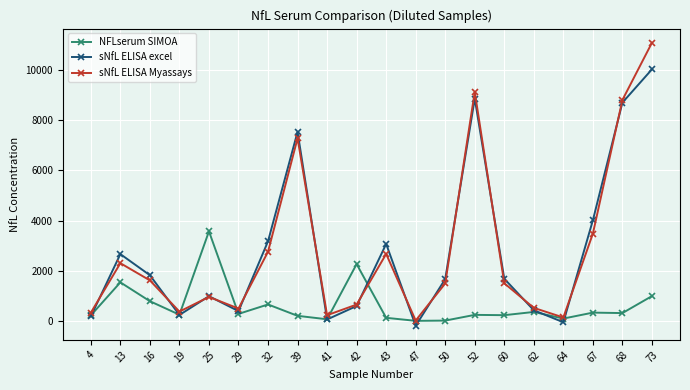

Count the number of data series in this chart.

3